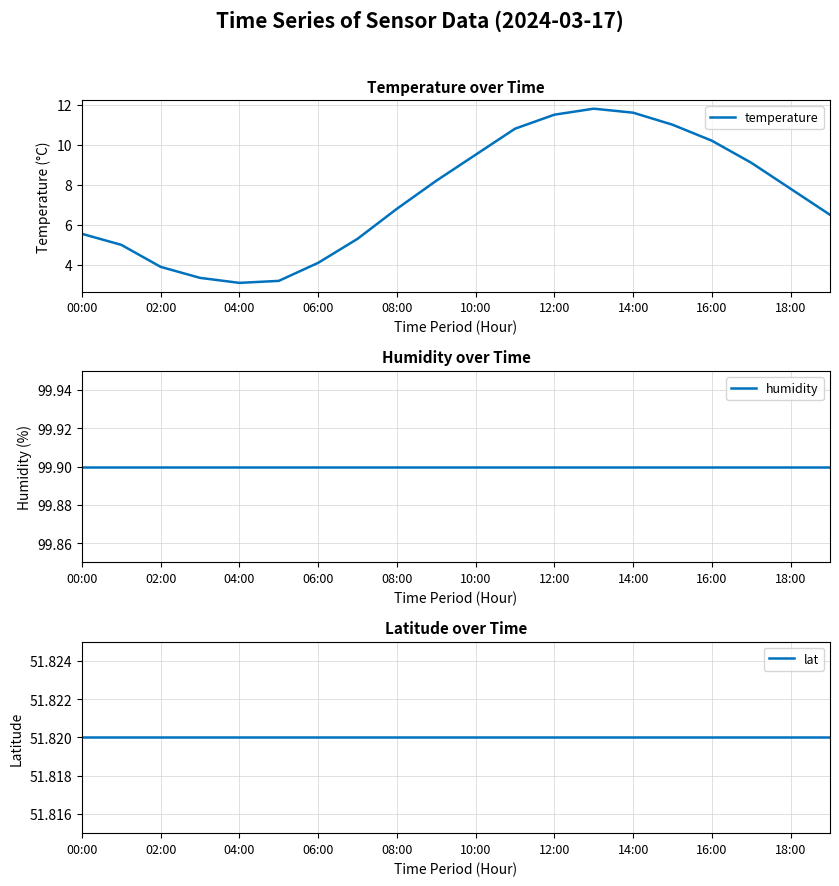

At which label is temperature closest to 7?

08:00